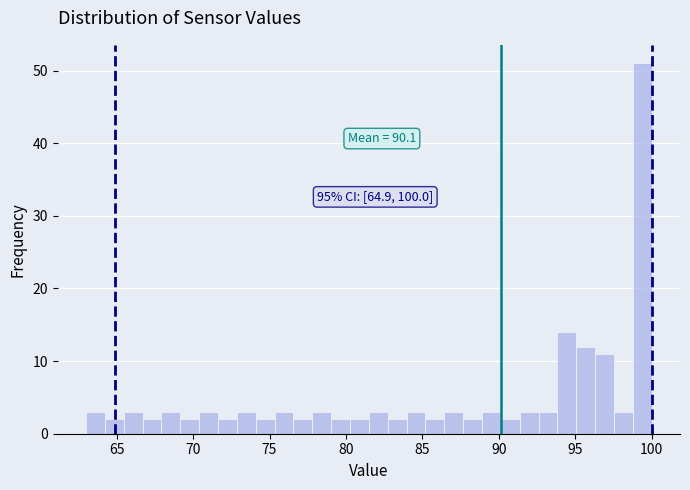

Read against the x-axis, roughly where is the centre of the tallest bar?

99.5